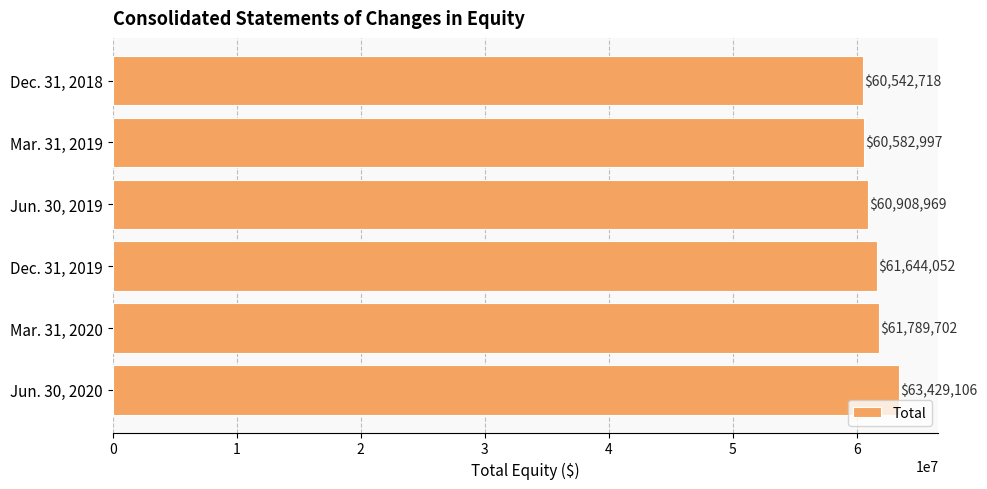

What is the value of the 1st bar from the top?

60542718